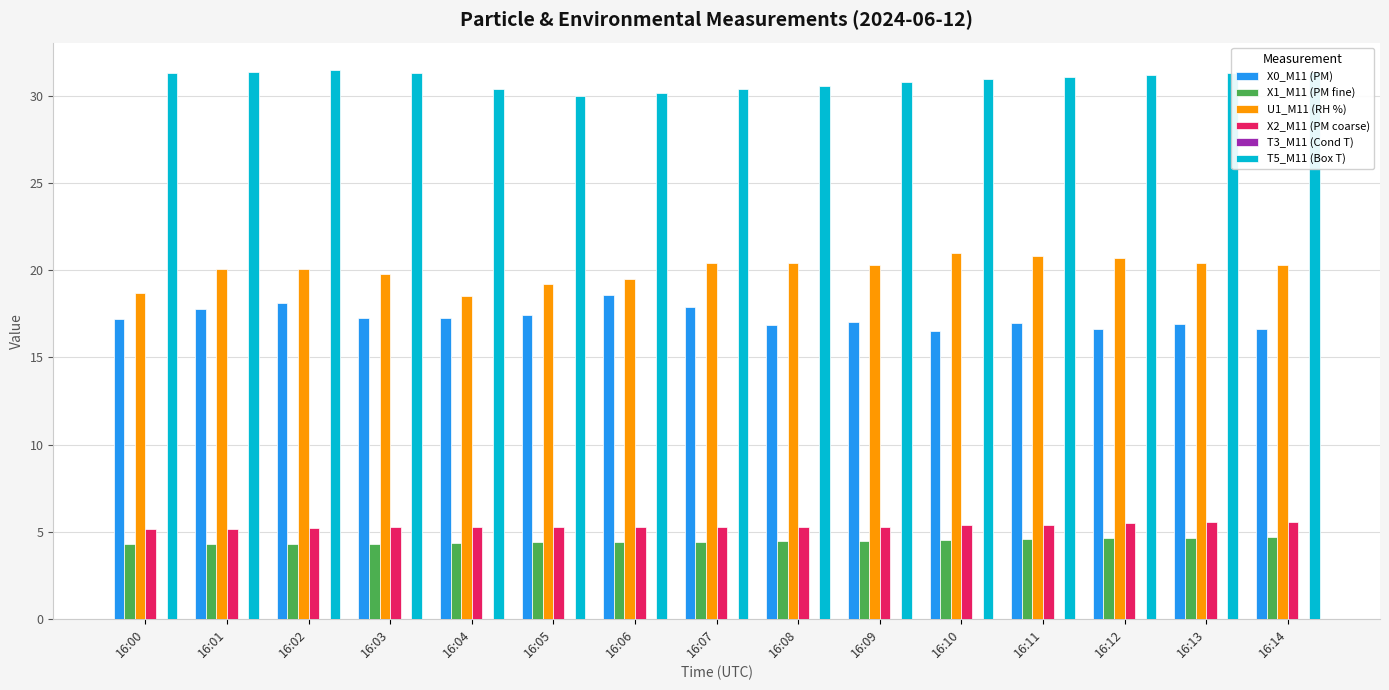

Between 16:02 and 16:13, which series saw the biggest shift?

X0_M11 (PM)